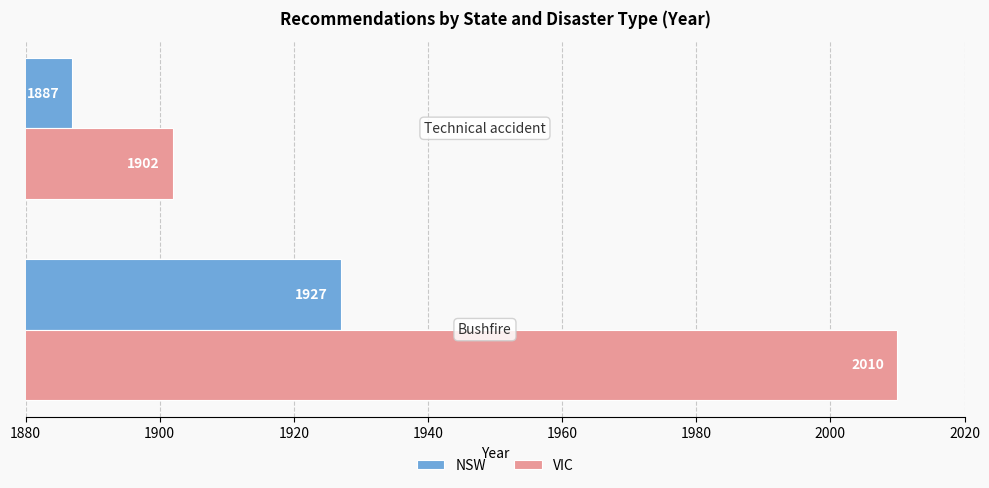

At how many categories does at least one series exceed 1931?

1